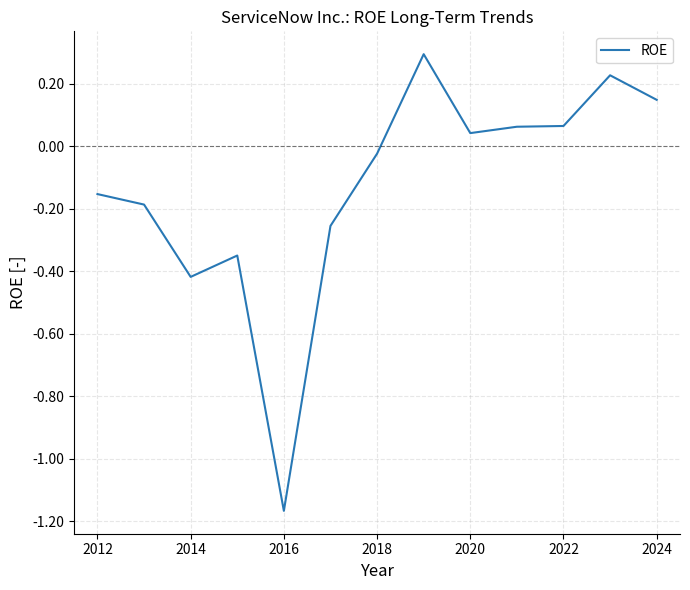

What is the difference between the maximum and second lowest values?

0.7